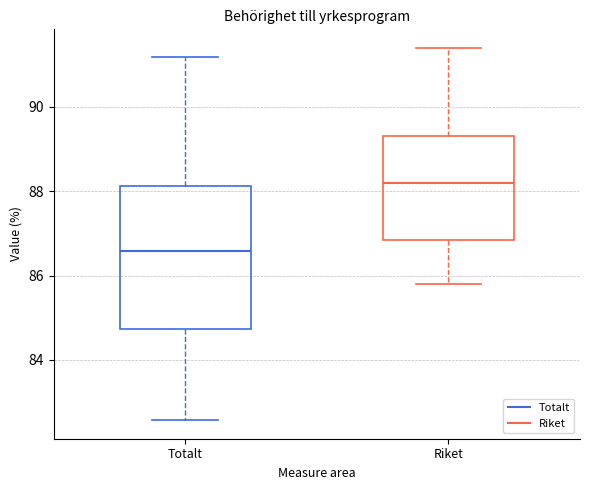

Where does the lower whisker of the box for Riket end on the y-axis? The values are not printed on the chart, so give them approximately, as read against the axis.

85.8